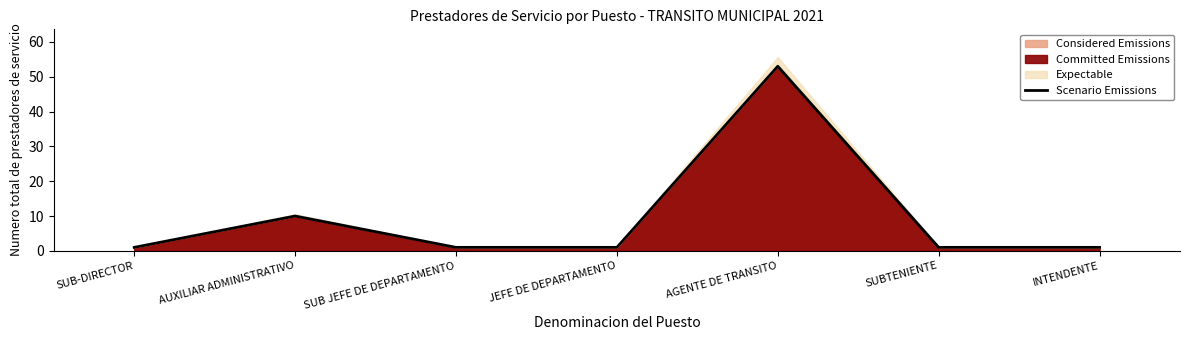

How many points are higher than both their immediate neighbors (excluding endpoints)?

2